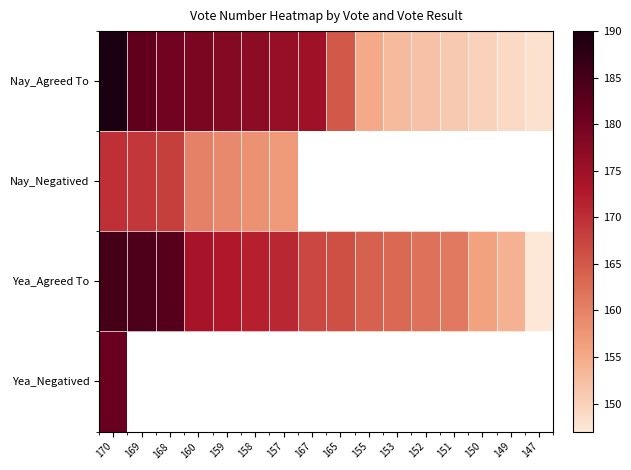

What is the average value of the Yea_Agreed To series?

167.6